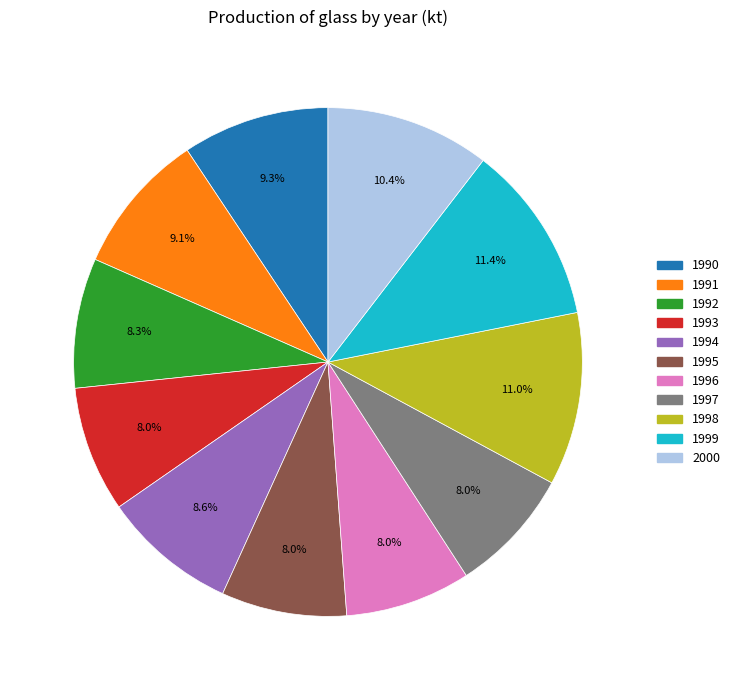

Is 1995 the majority of the pie?

No